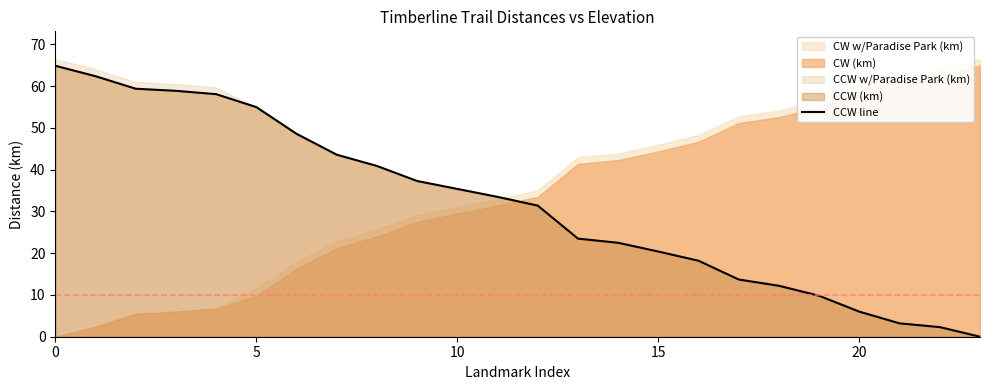

The CCW line series shows 55.0 at 5. True or false?

True